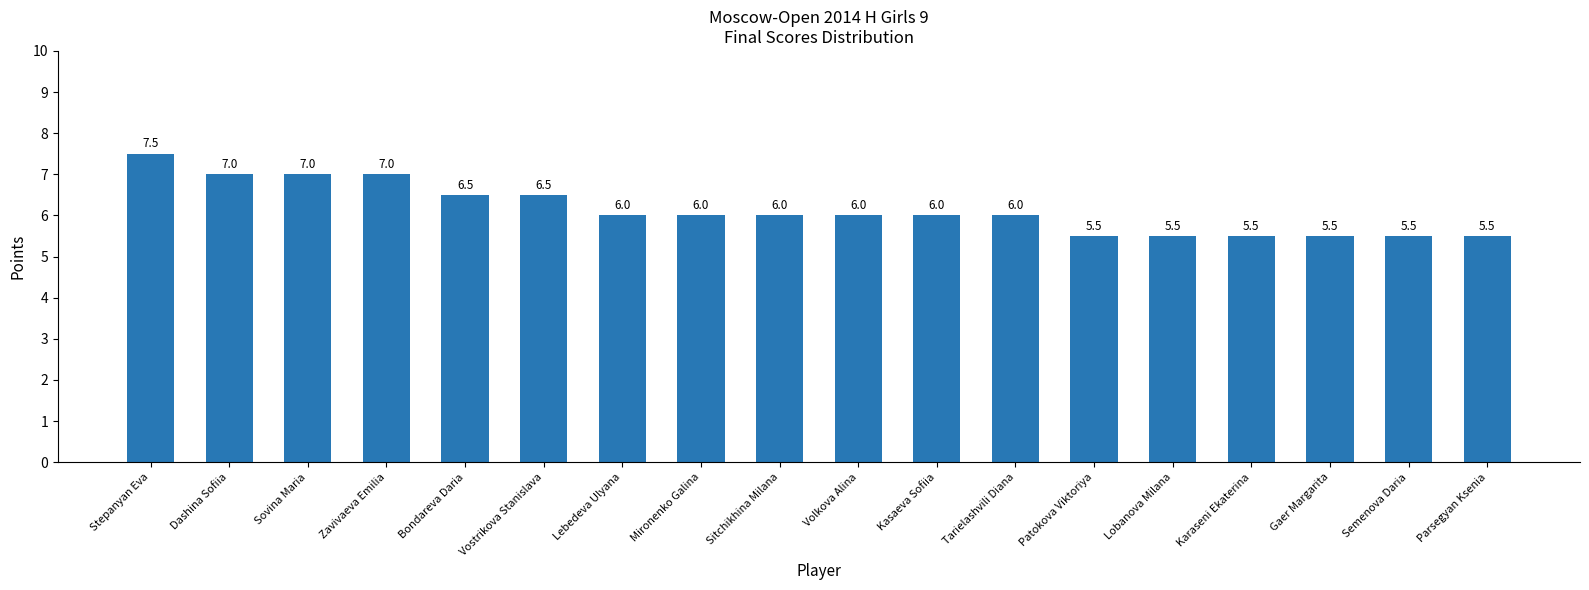

Count the number of categories in the chart.

18